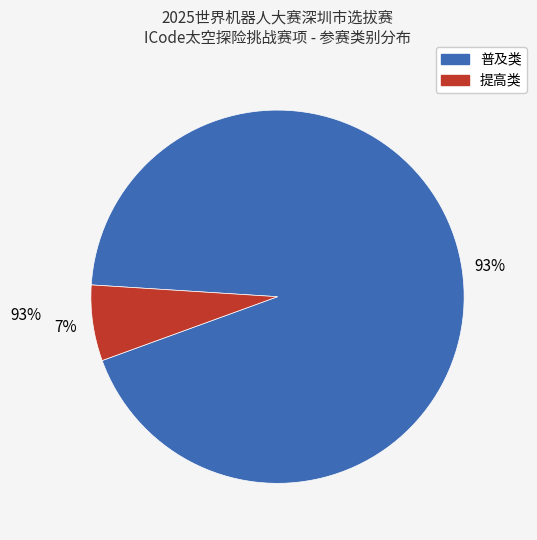

Is there a majority slice in this chart?

Yes